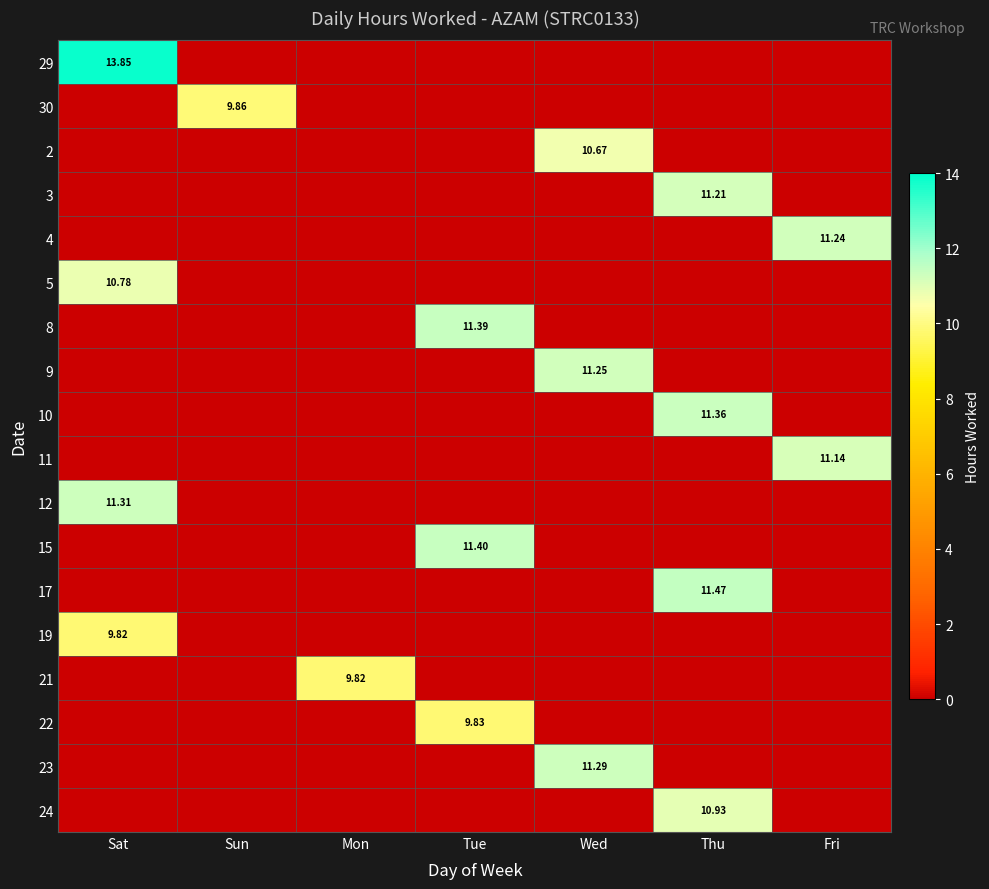

At Wed, list the series in order from smallest to largest.

29, 30, 3, 4, 5, 8, 10, 11, 12, 15, 17, 19, 21, 22, 24, 2, 9, 23